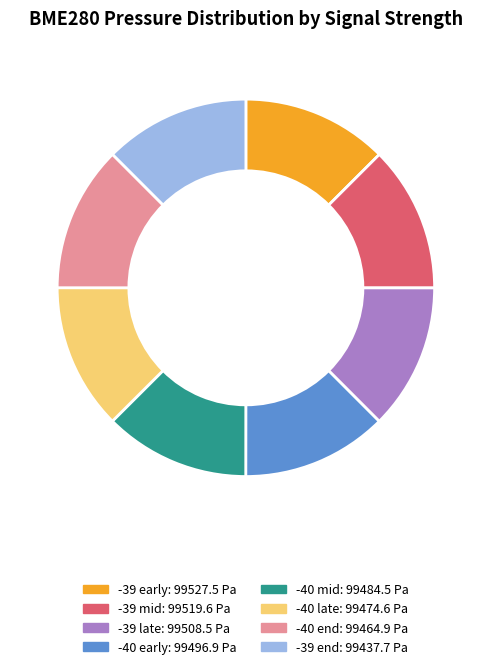

Is there any slice that represents more than half of the pie?

No